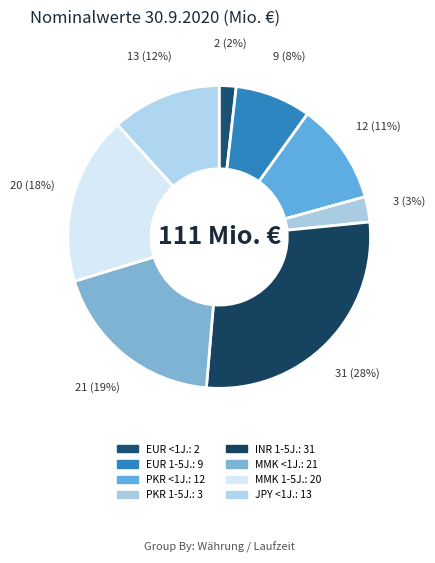

How many slices are in this pie chart?

8